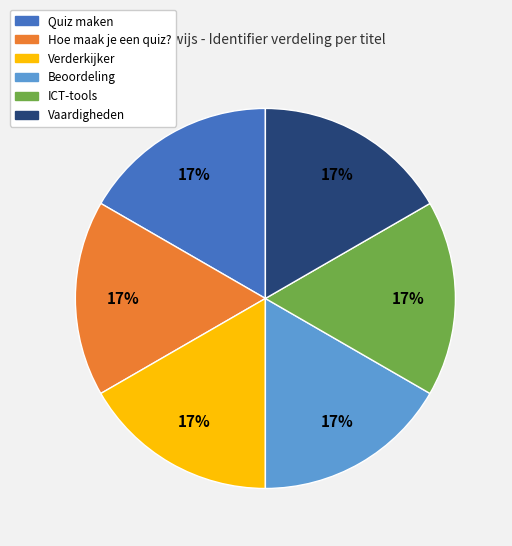

Is it true that Beoordeling is 17% of the pie?

True